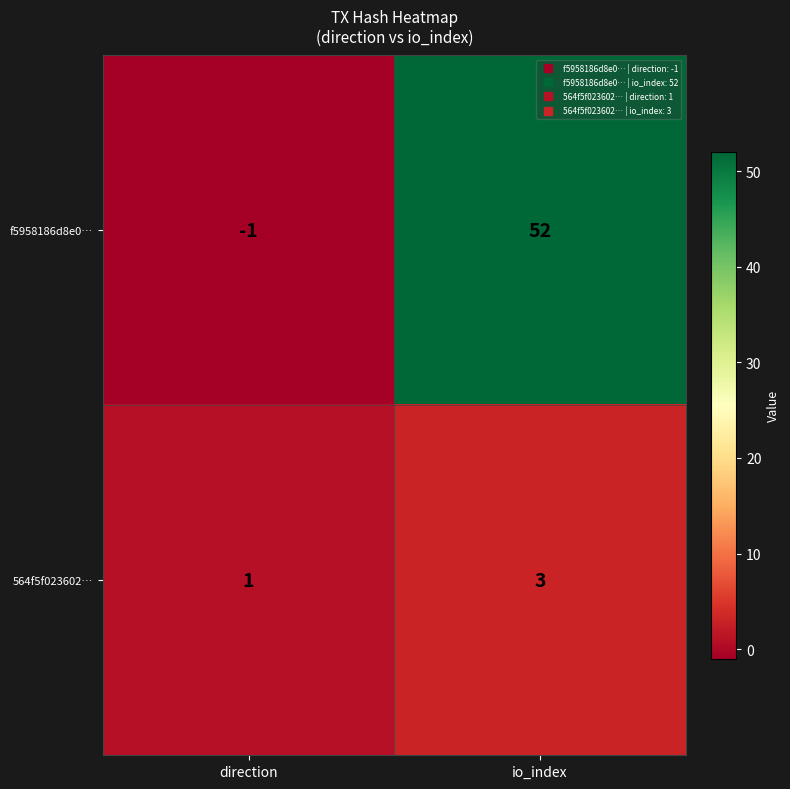

What is the sum of all 564f5f023602… values?

4